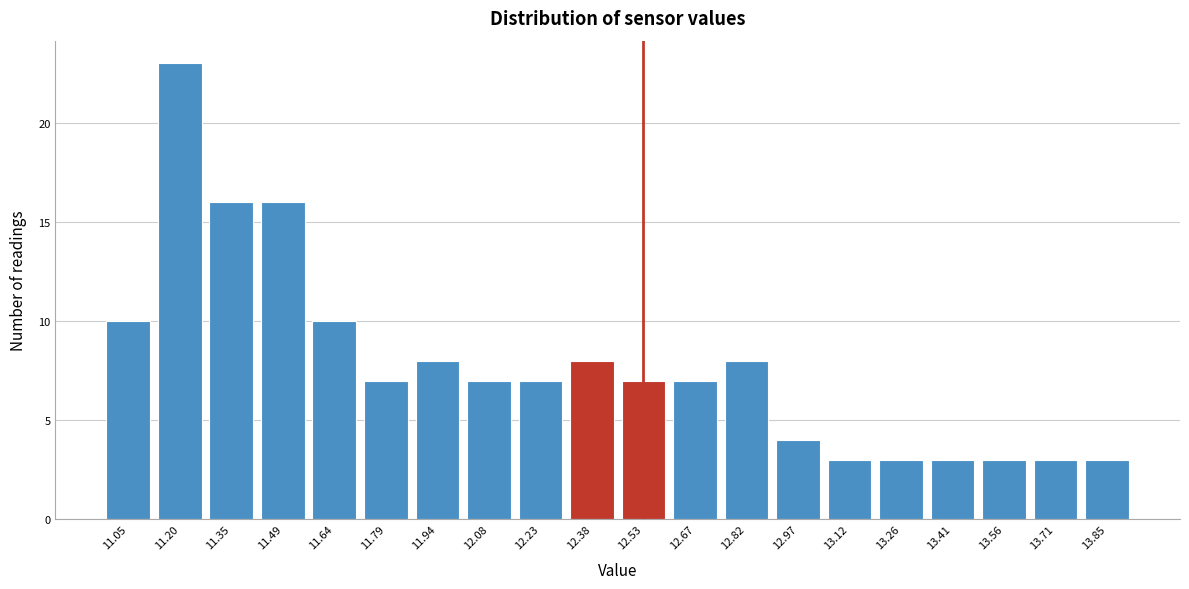

Reading right to left, list all the values displayed in this chart.

13.85=3	13.71=3	13.56=3	13.41=3	13.26=3	13.12=3	12.97=4	12.82=8	12.67=7	12.53=7	12.38=8	12.23=7	12.08=7	11.94=8	11.79=7	11.64=10	11.49=16	11.35=16	11.20=23	11.05=10